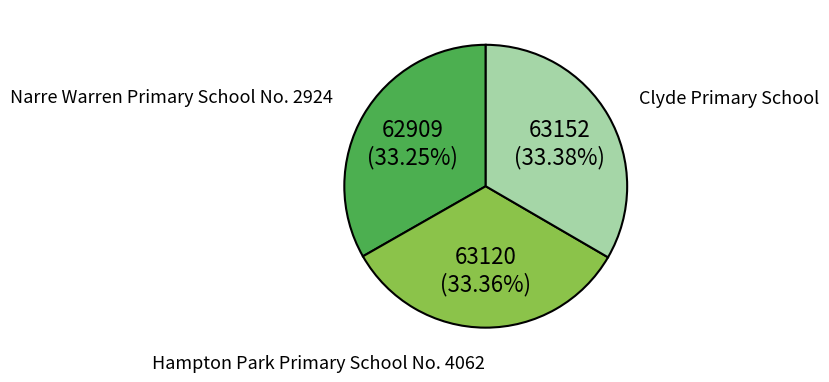

Do Narre Warren Primary School No. 2924 and Hampton Park Primary School No. 4062 together represent more than half of the pie?

Yes